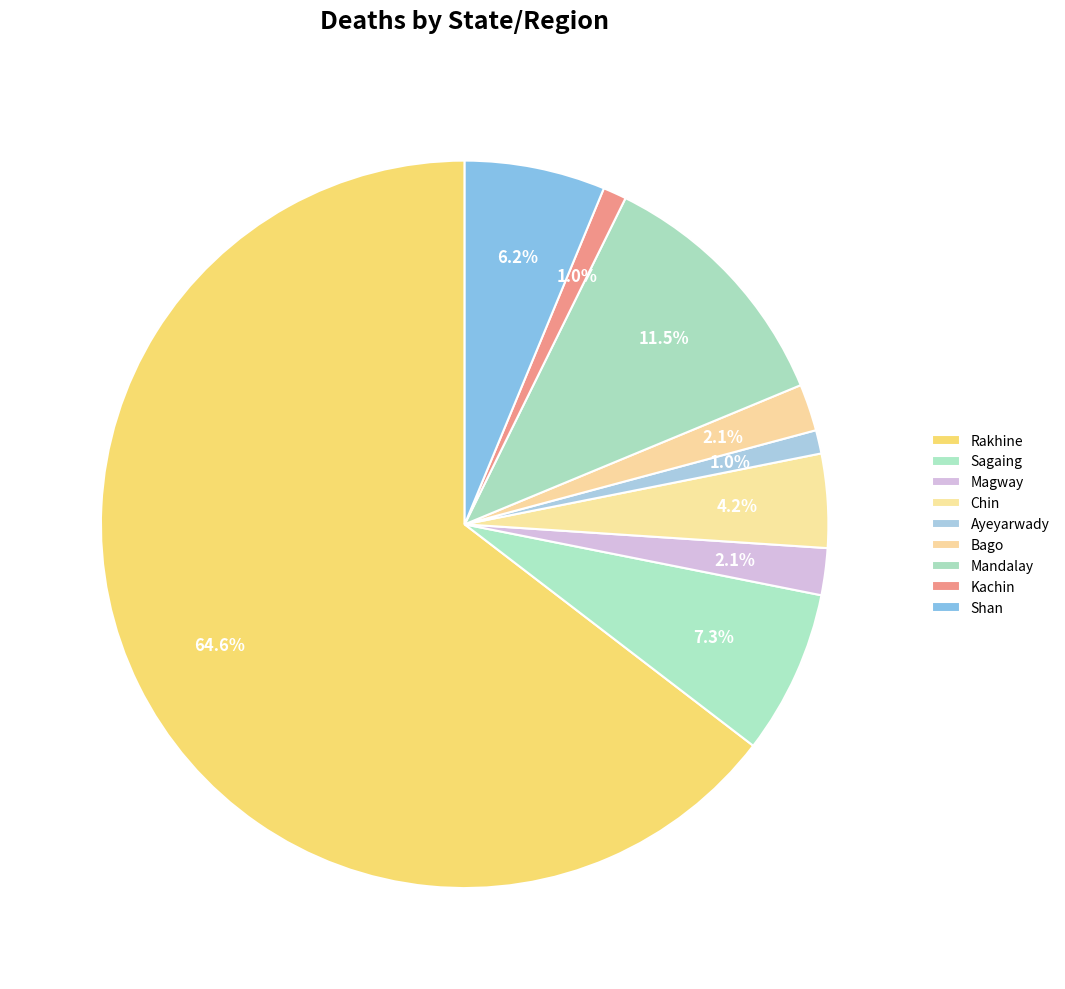

True or false: Sagaing accounts for 13% of the total.

False